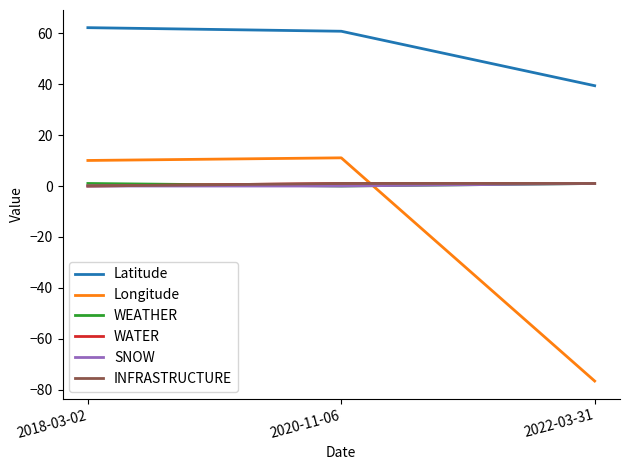

Reading left to right, what are all the values shown in this chart?

Latitude: 62.2	60.8	39.4
Longitude: 10.0	11.1	-76.6
WEATHER: 1.0	0.0	1.0
WATER: 0.0	1.0	1.0
SNOW: 0.0	0.0	1.0
INFRASTRUCTURE: 0.0	1.0	1.0